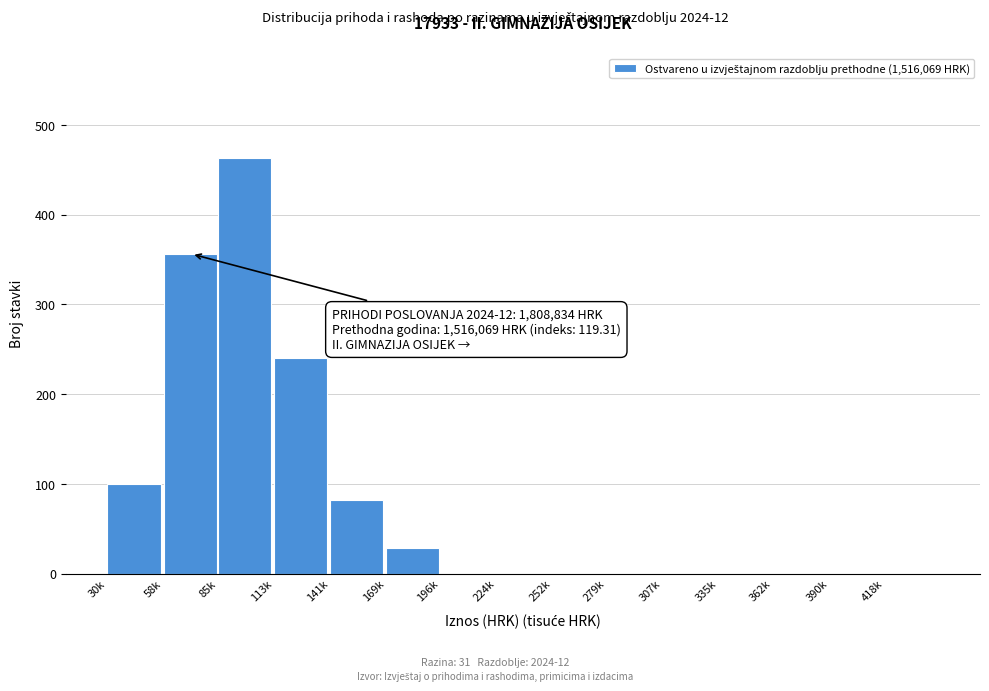

Reading right to left, list all the values displayed in this chart.

418k=0	390k=0	362k=0	335k=0	307k=0	279k=0	252k=0	224k=0	196k=0	169k=28	141k=82	113k=240	85k=463	58k=356	30k=100